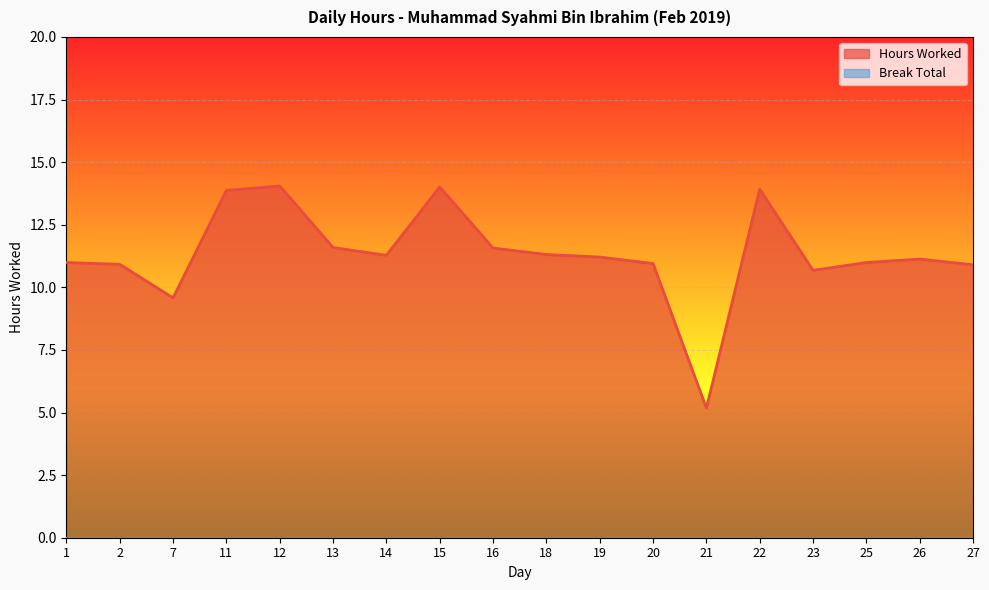

List the labels in order of value, smallest first.

21, 7, 23, 27, 2, 20, 1, 25, 26, 19, 14, 18, 16, 13, 11, 22, 15, 12